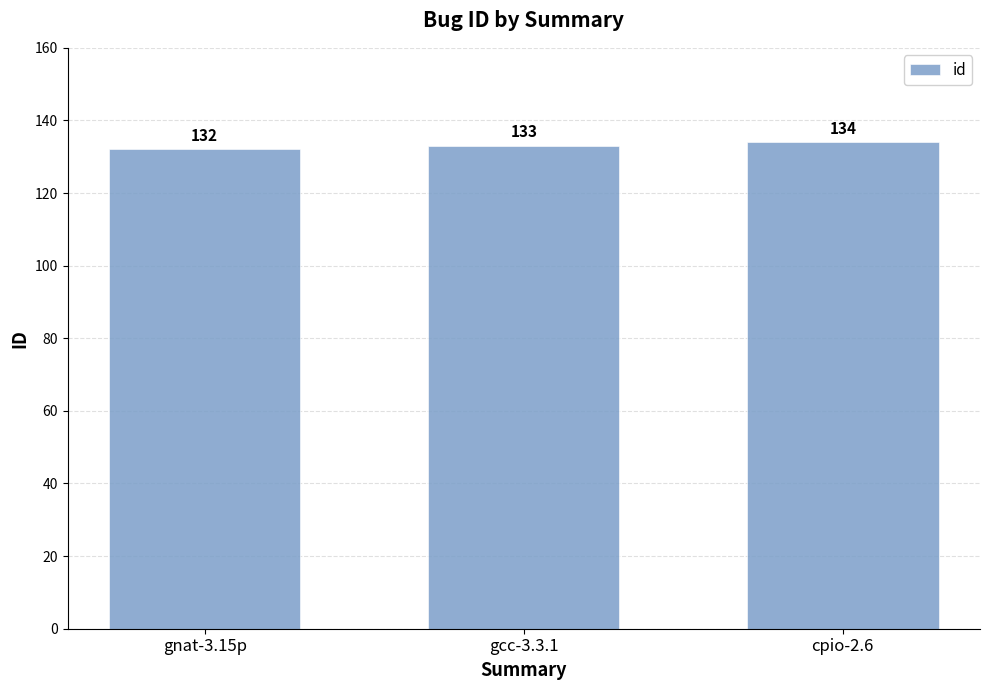

What is the difference between the values at gcc-3.3.1 and gnat-3.15p?

1